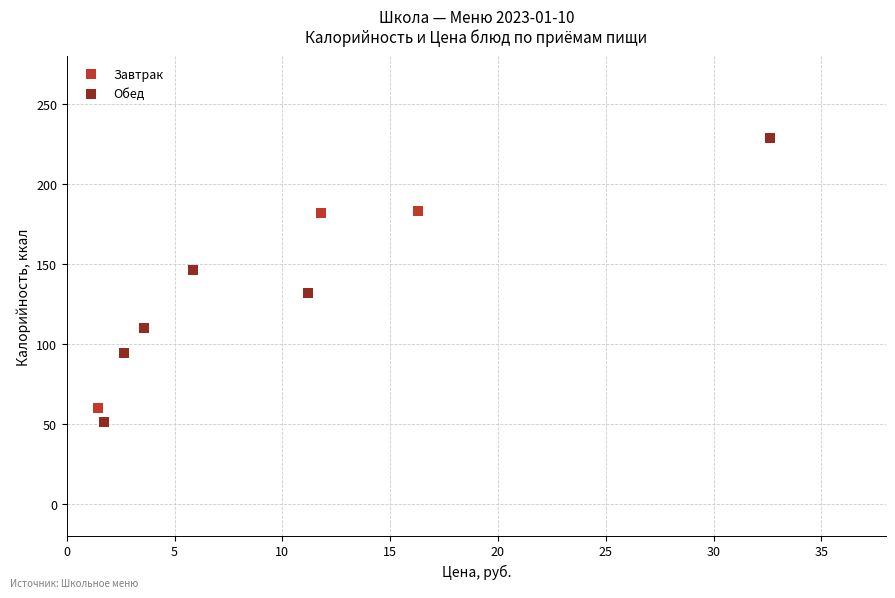

What are all the series names shown in the legend?

Завтрак, Обед